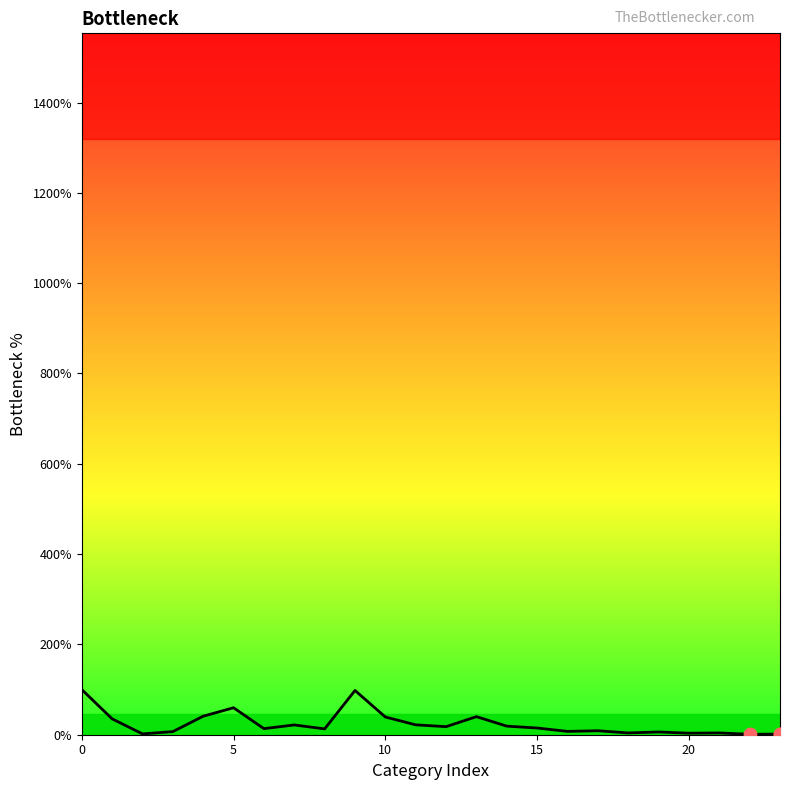

What is the difference between the maximum and minimum values?

99.0